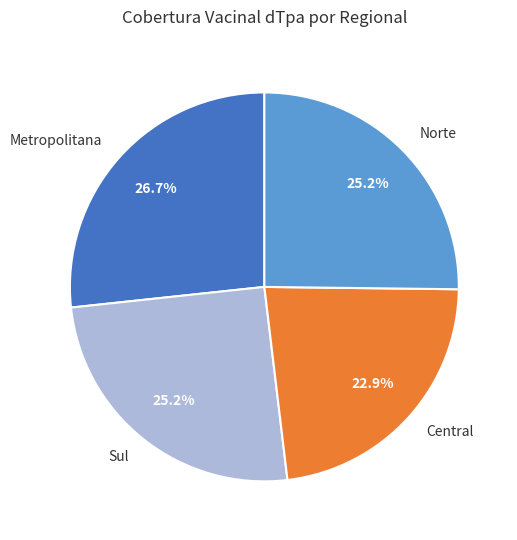

Which category has the biggest portion of the pie?

Metropolitana